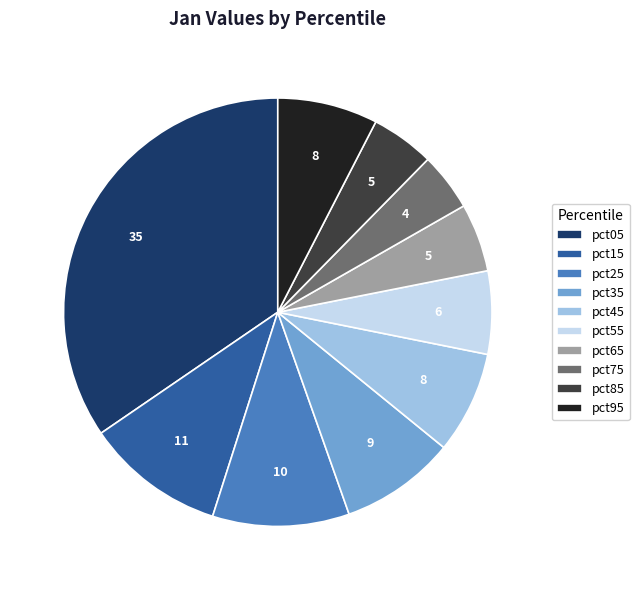

Does any single category account for the majority?

No